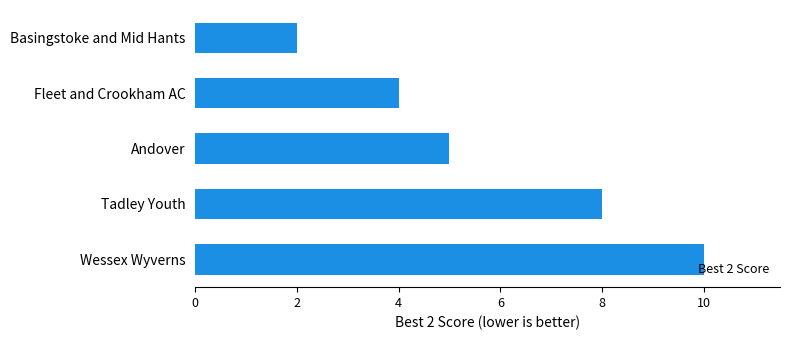

Are the bars horizontal?

Yes